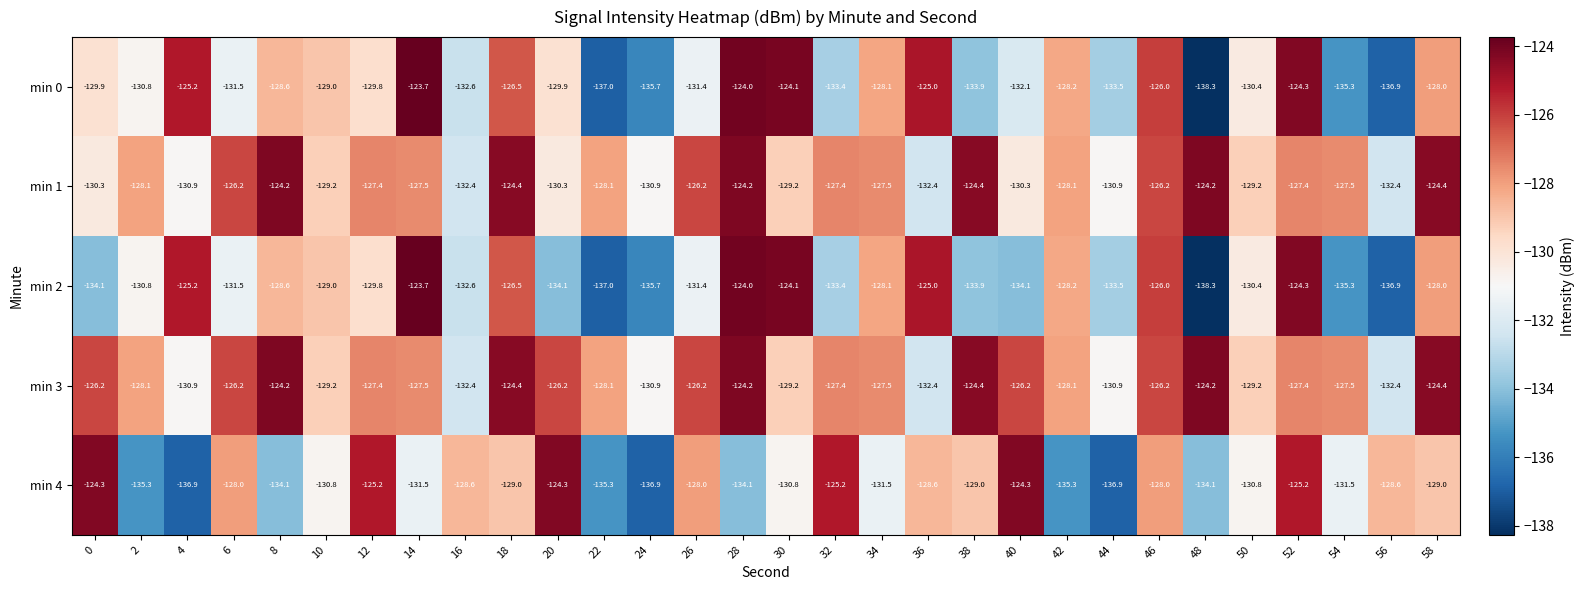

Which label corresponds to the smallest value in the chart?

48